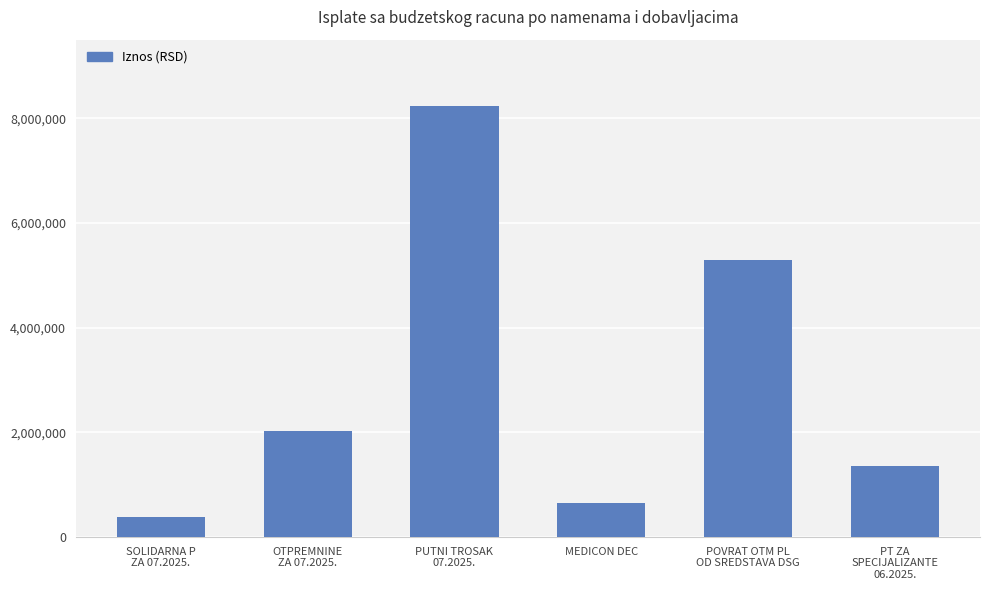

How many data points are above 2023646?

3